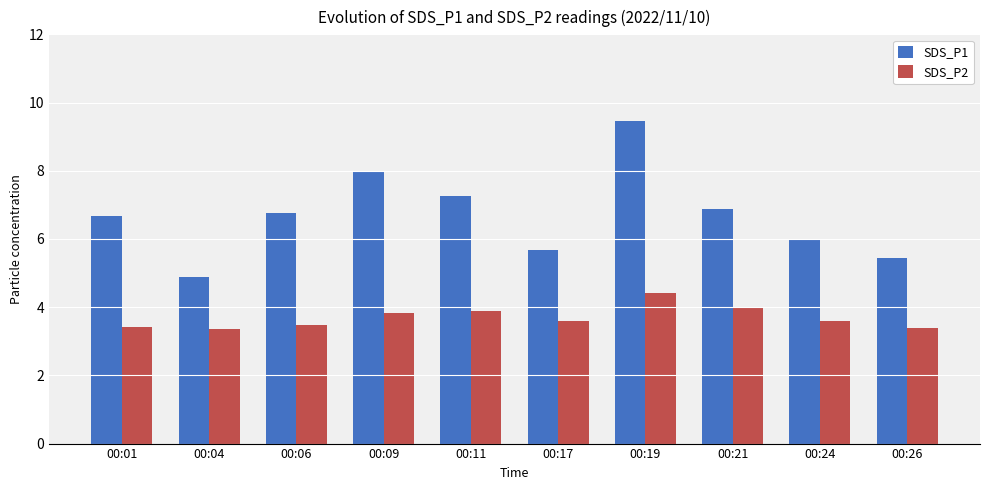

At which label does SDS_P1 first exceed 6?

00:01